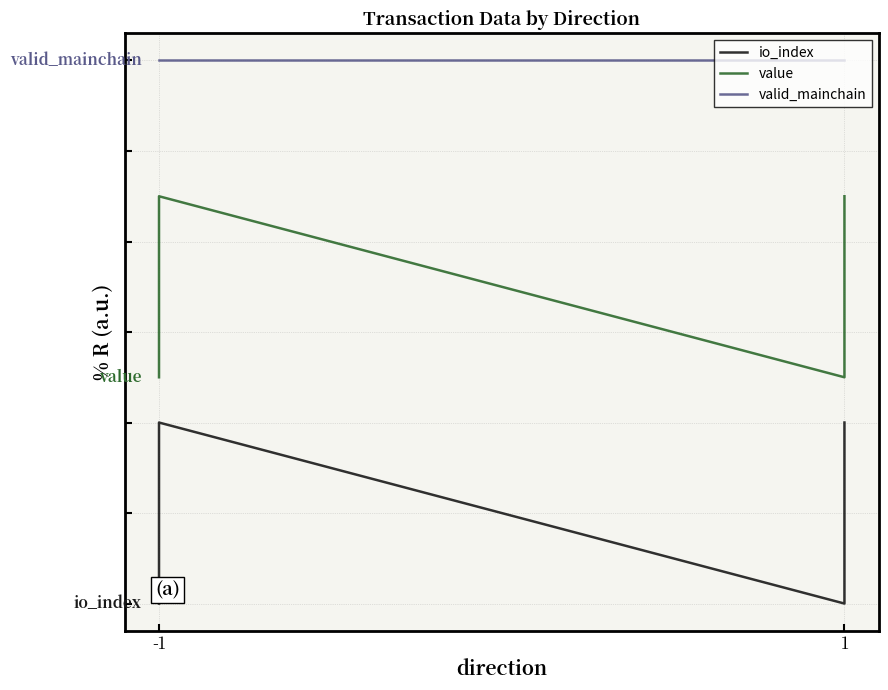

The value of value at -1 is 3. True or false?

False